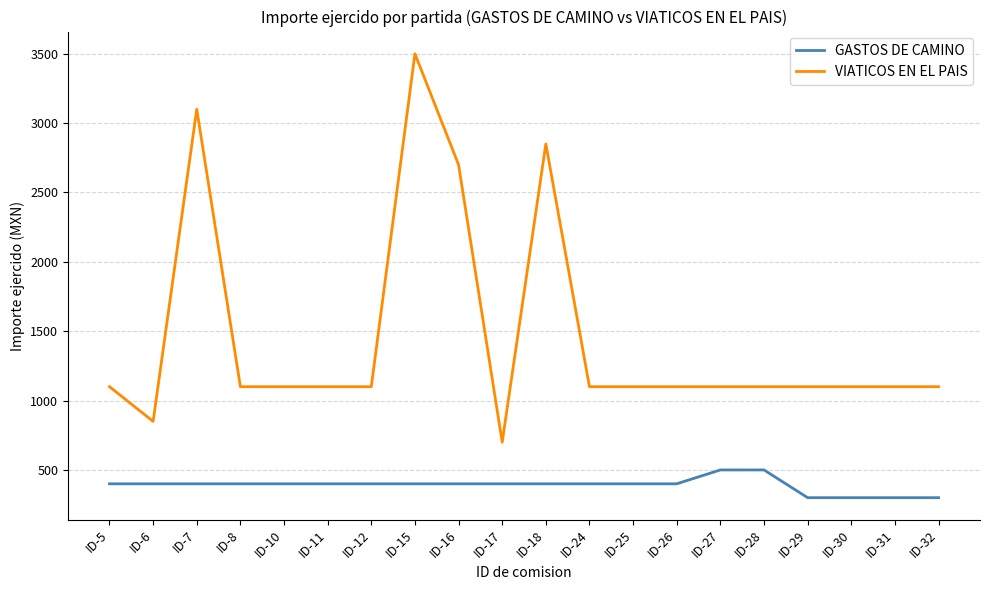

Which series has the widest spread of values?

VIATICOS EN EL PAIS